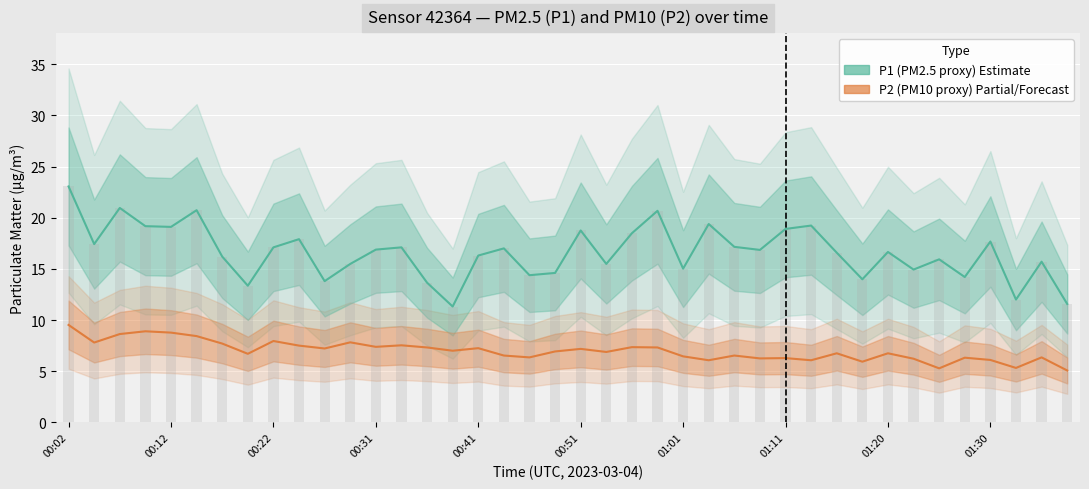

What position from the left is 33?

34